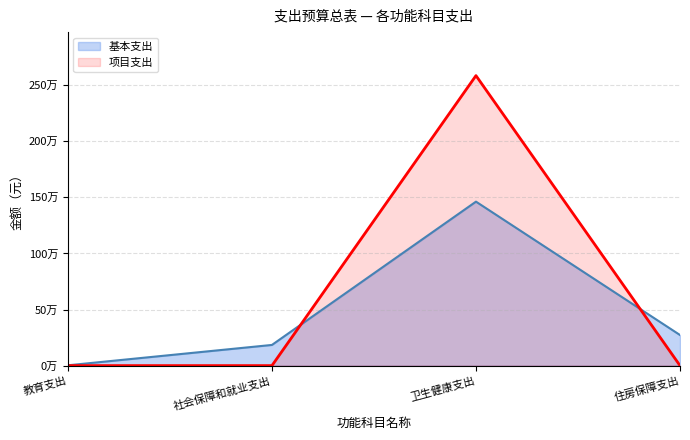

Reading left to right, extract all data points from this chart.

基本支出: 2700	184188	1461479	272559
项目支出: 0	0	2584800	0